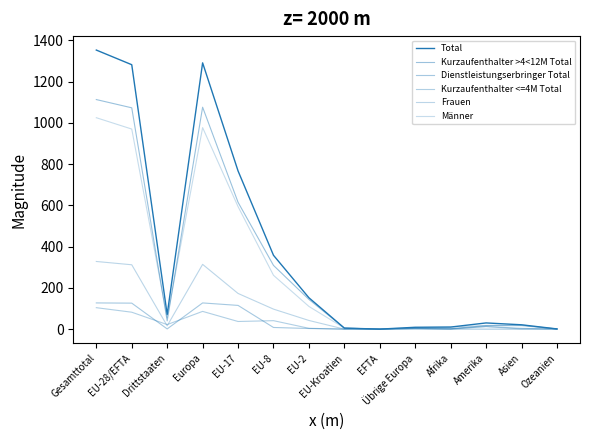

Does the chart have visible grid lines?

No